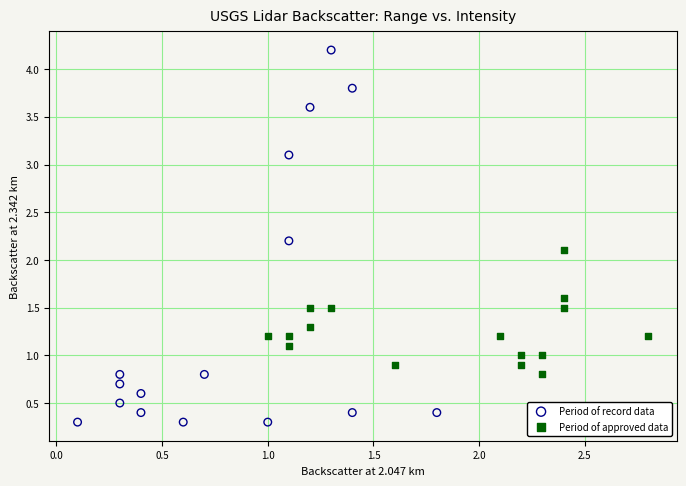

Which series reaches the minimum Y coordinate?

Period of record data